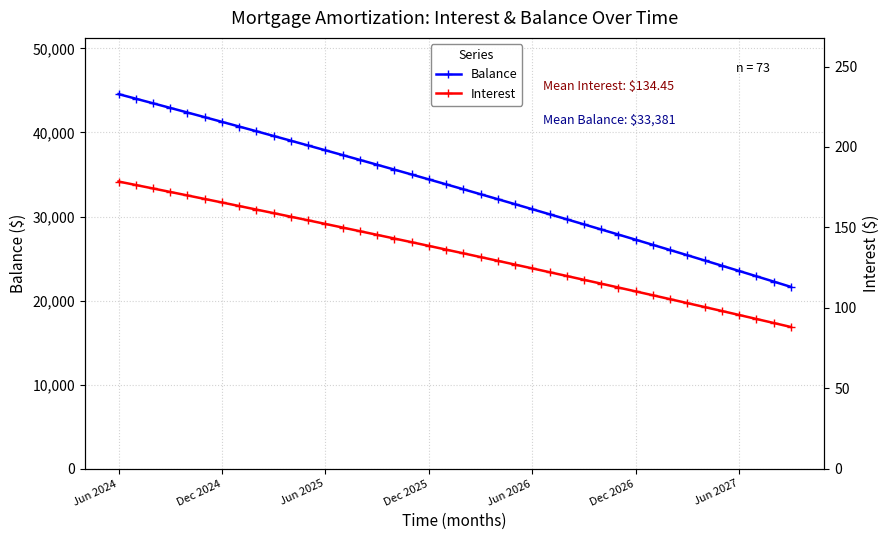

How many distinct data groups are displayed?

2